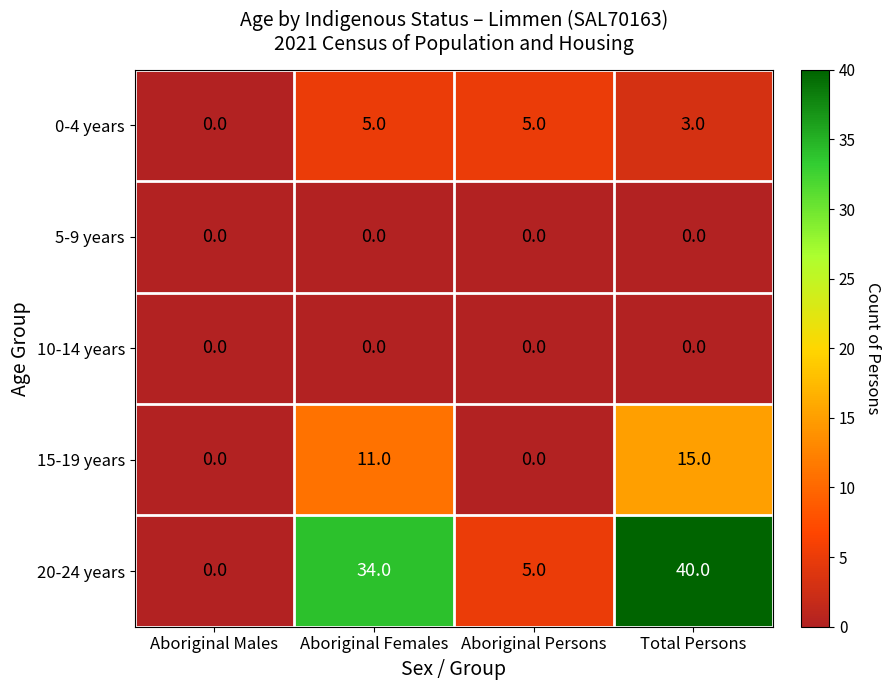

Is it true that 20-24 years equals 56 at Aboriginal Females?

False